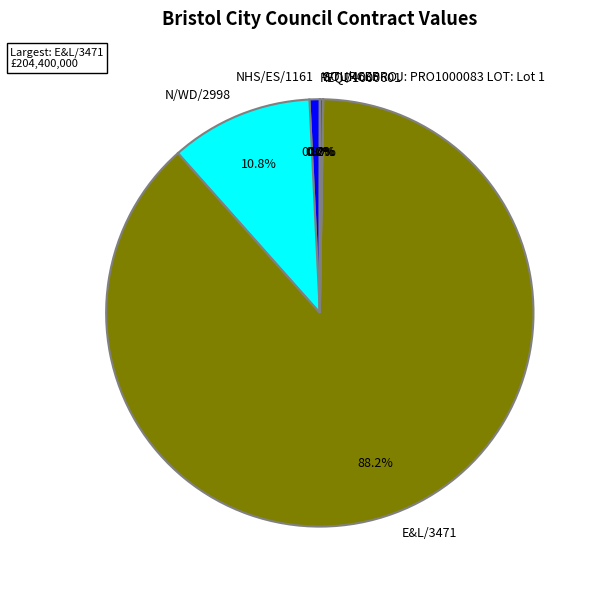

True or false: NHS/ES/1161 accounts for 1% of the total.

True